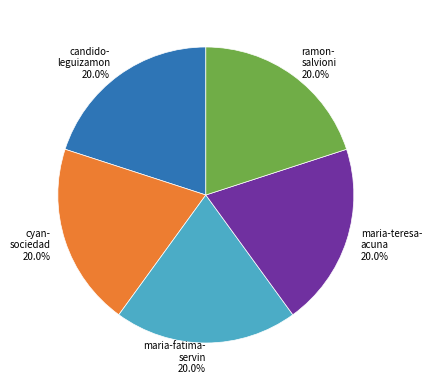

To the nearest percent, what is the average slice percentage?

20%